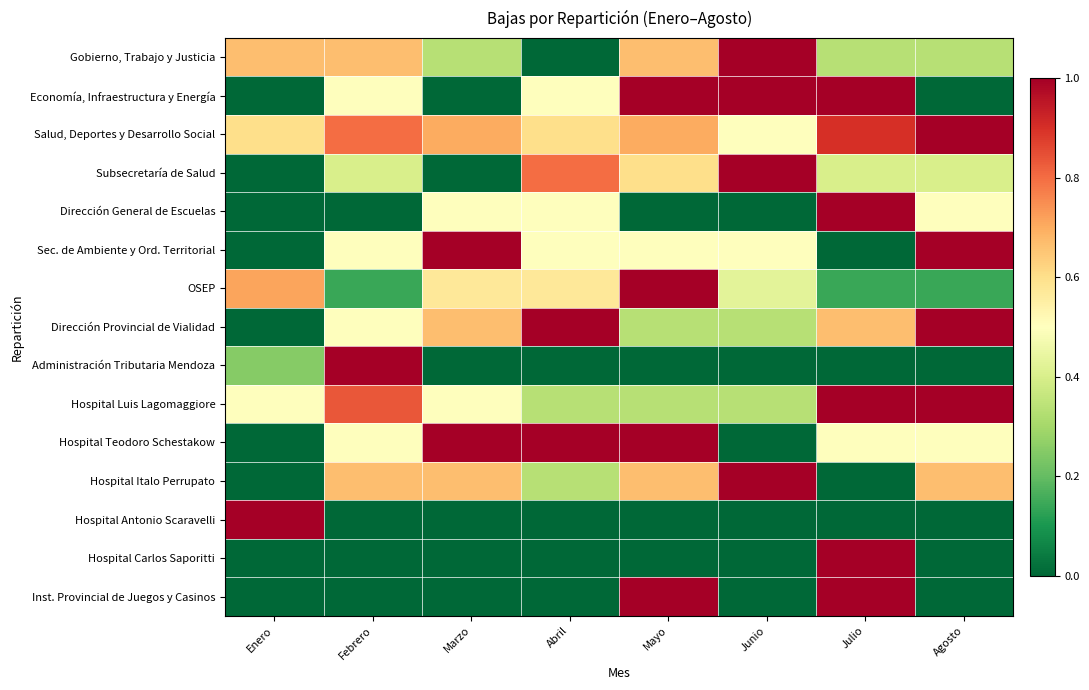

Which series changed the most between Enero and Abril?

Dirección Provincial de Vialidad